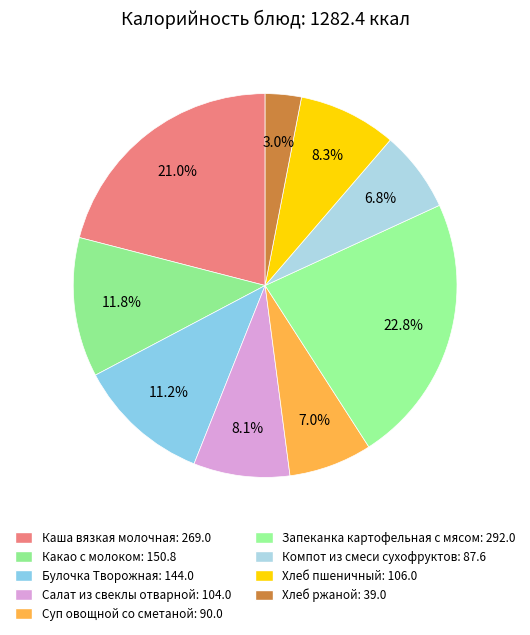

How many slices are in this pie chart?

9